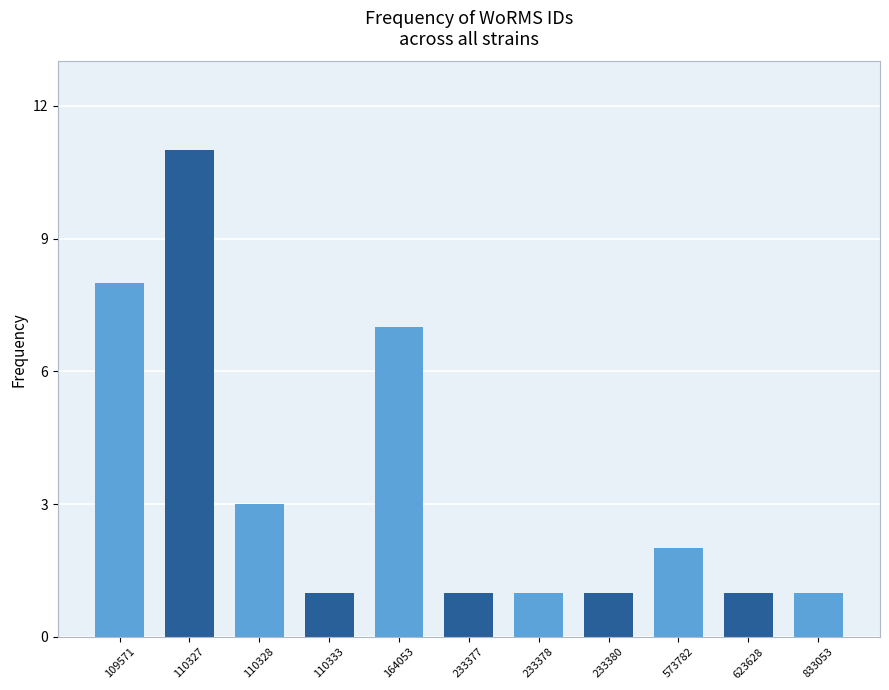

Reading left to right, extract all data points from this chart.

109571=8	110327=11	110328=3	110333=1	164053=7	233377=1	233378=1	233380=1	573782=2	623628=1	833053=1